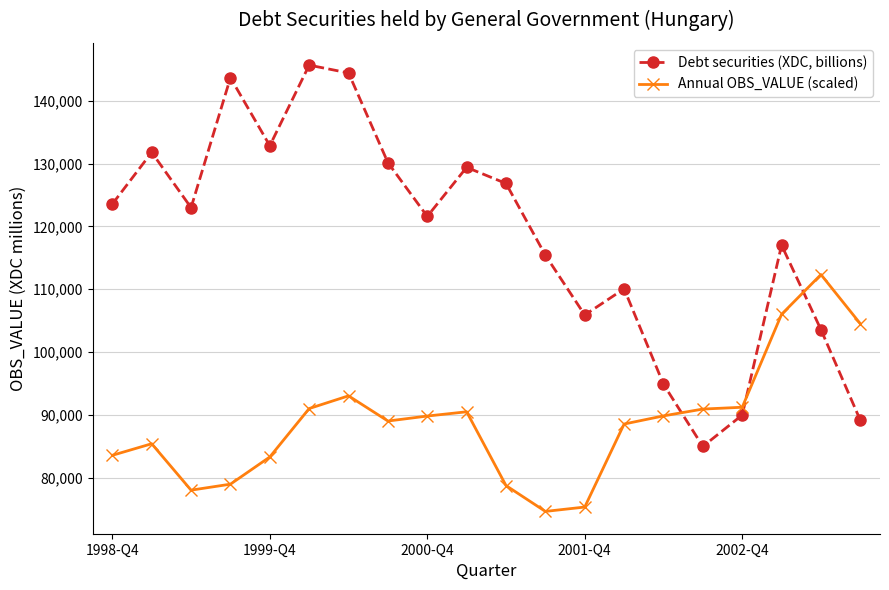

What is the maximum value for Debt securities (XDC, billions)?

145679